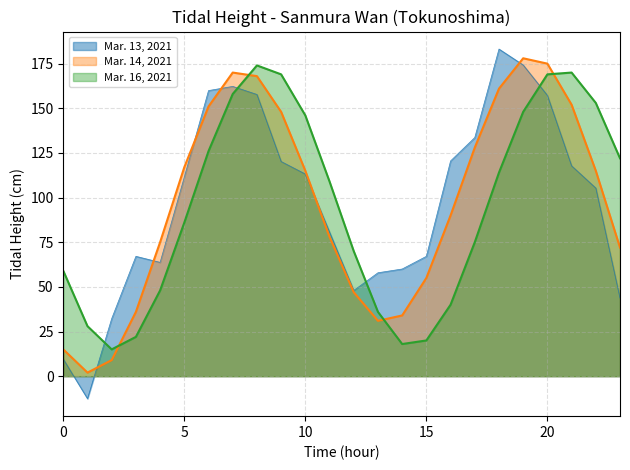

Is it true that Mar. 14, 2021 equals 152 at 21?

True